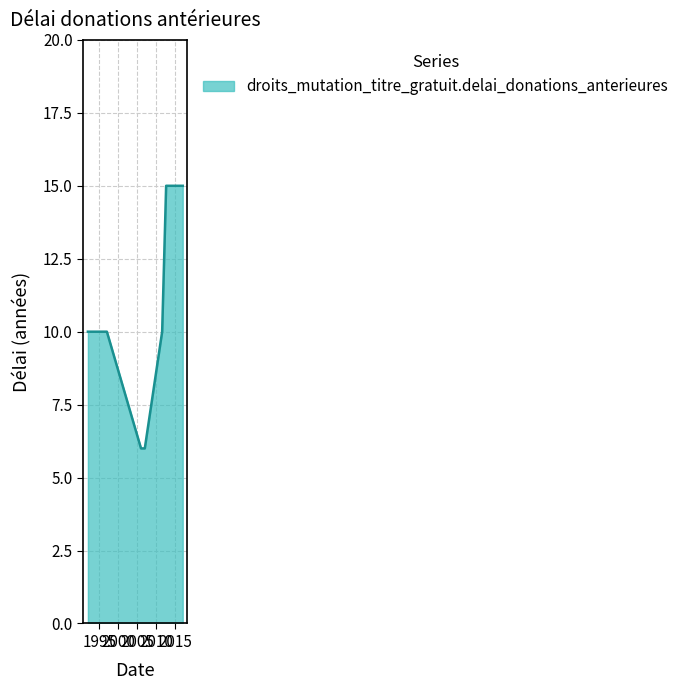

What is the minimum value shown in the chart?

6